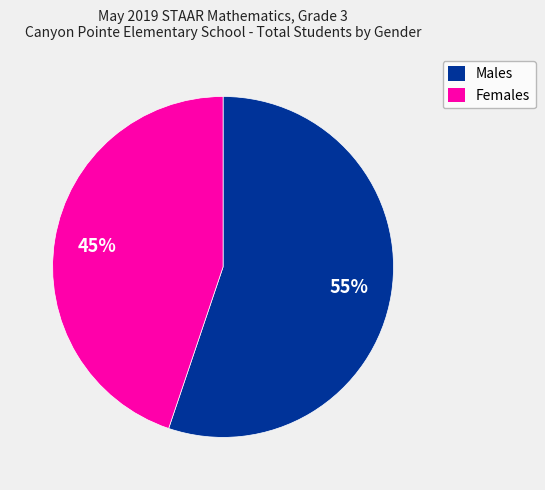

Does any single category account for the majority?

Yes